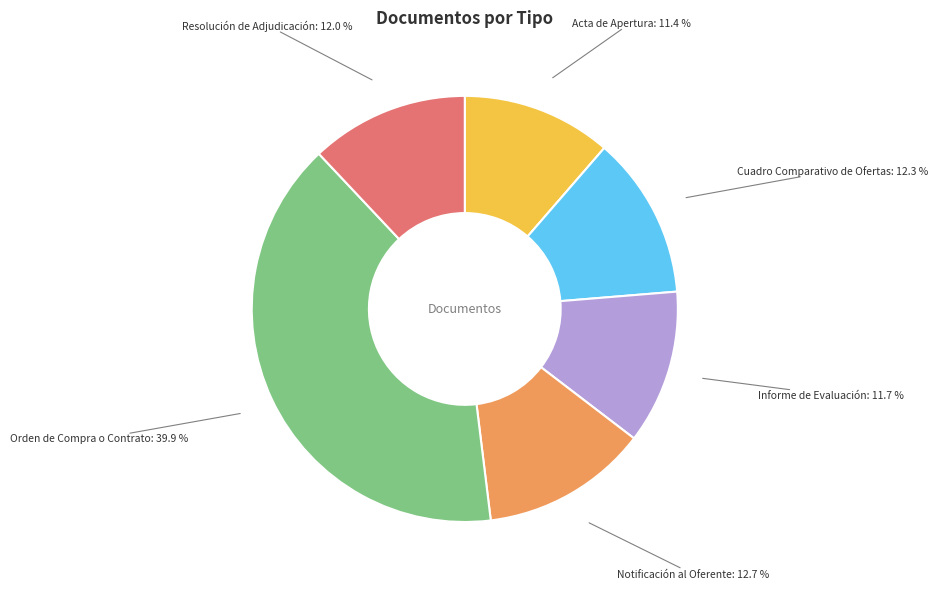

Does any single category account for the majority?

No